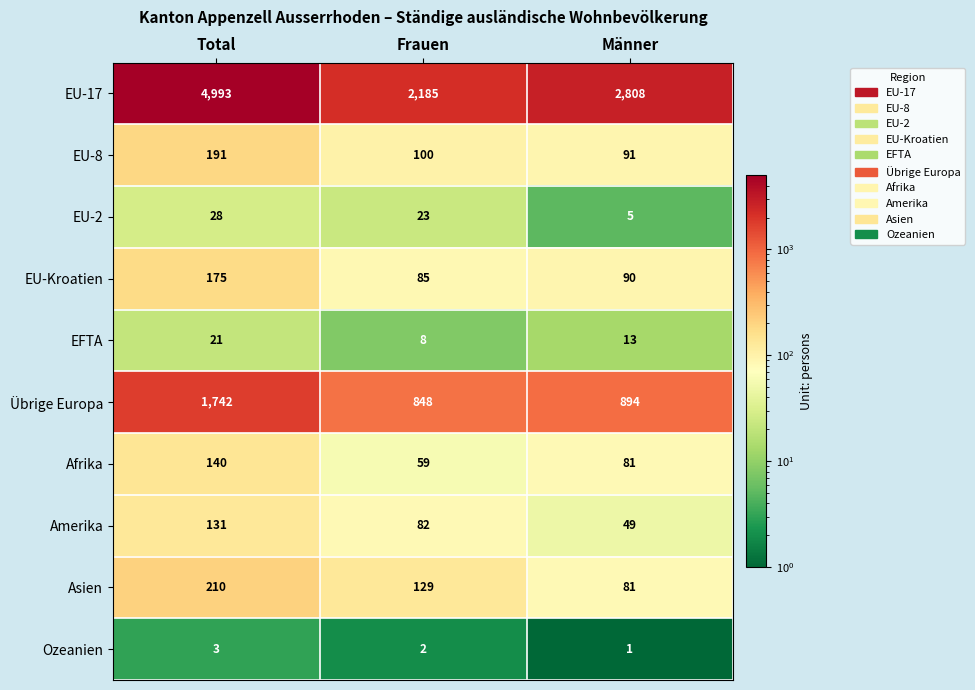

What is the sum of the Ozeanien values at Total and Frauen?

5